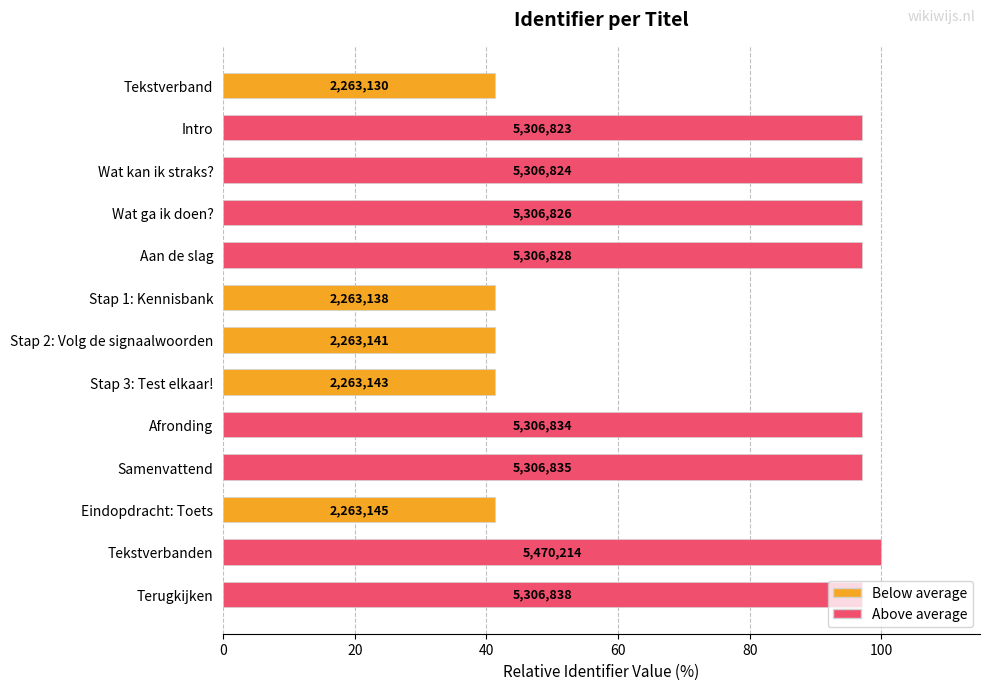

How many bars are there in total?

13